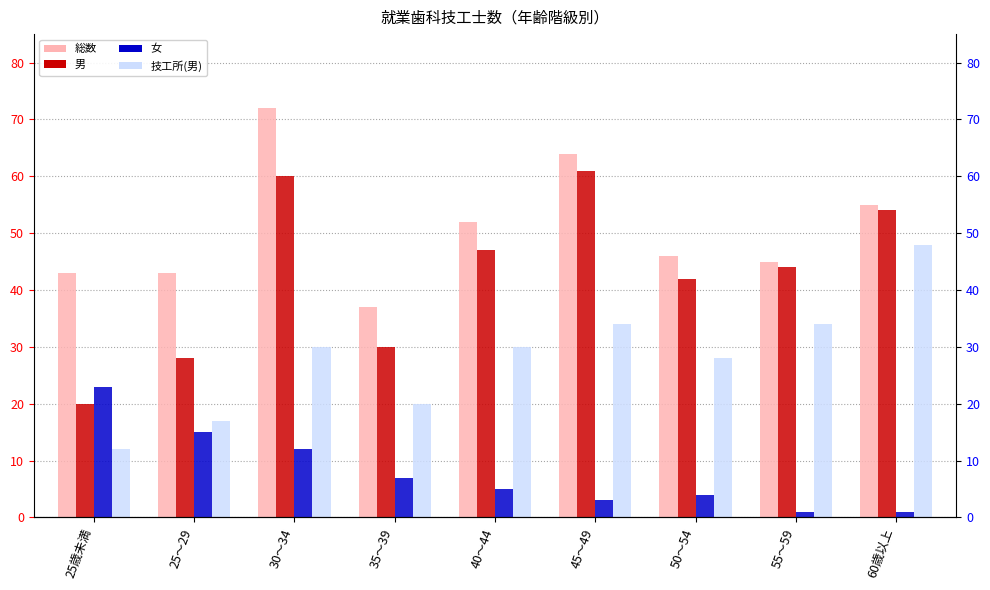

Read the 女 value at 35～39, to the nearest 10.

10